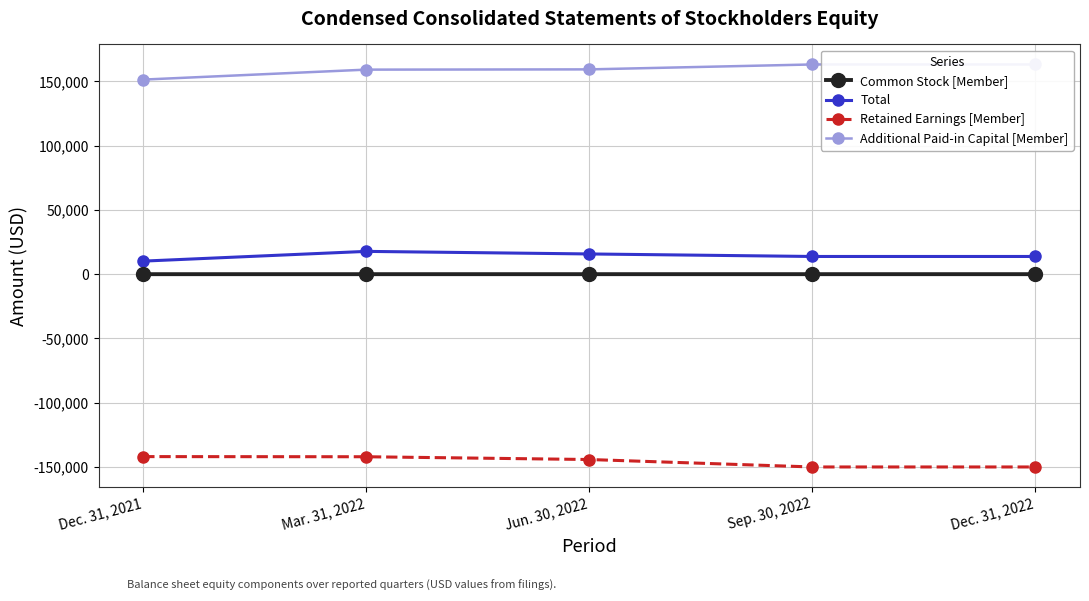

Is the value of Additional Paid-in Capital [Member] at Sep. 30, 2022 greater than the value of Common Stock [Member] at Jun. 30, 2022?

Yes